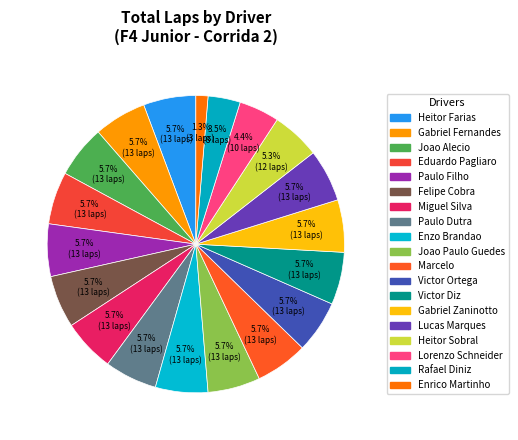

Count the number of slices in the pie.

19